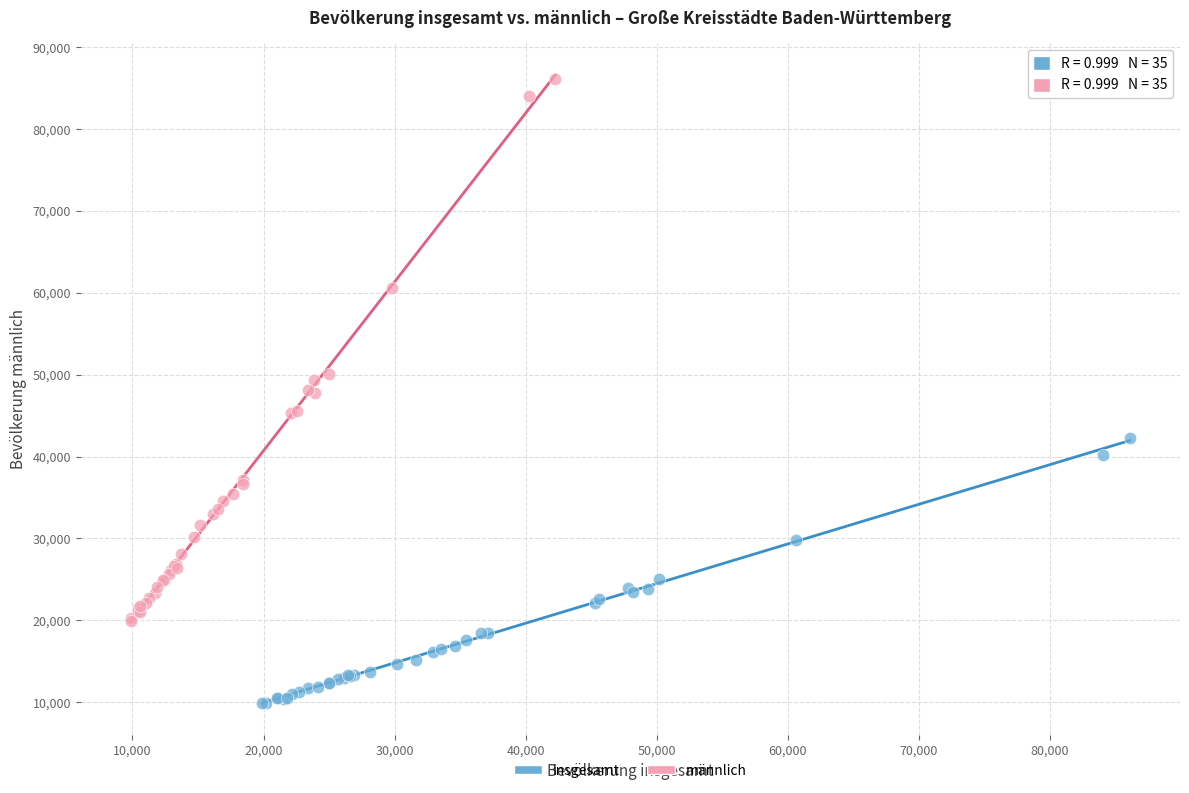

Which series contains the lowest Y value?

insgesamt